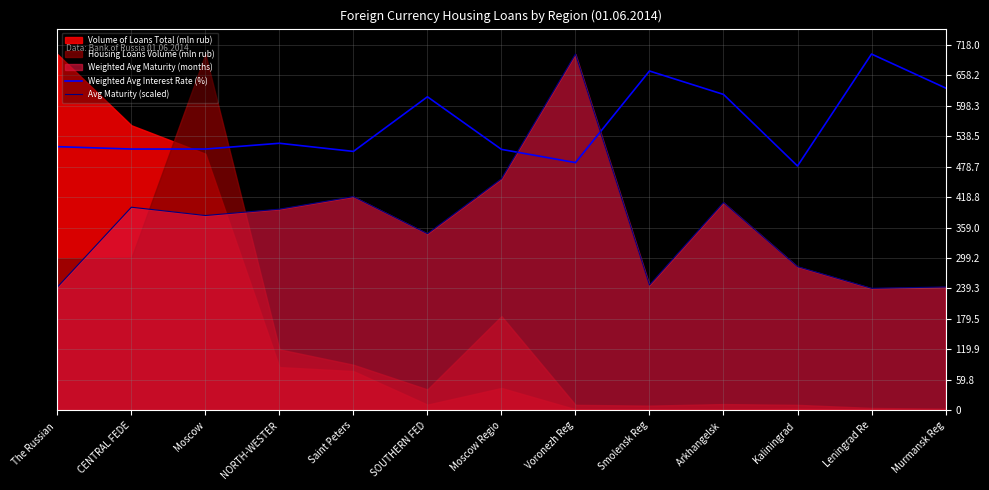

True or false: Avg Maturity (scaled) and Weighted Avg Interest Rate (%) intersect in this chart.

True